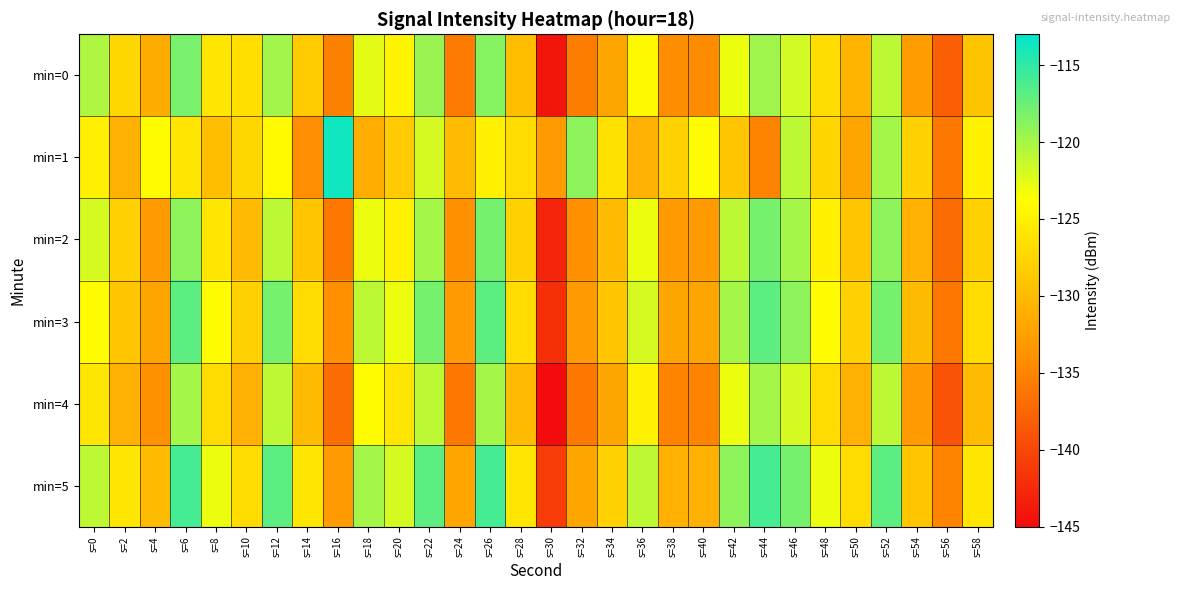

Reading right to left, list all the values displayed in this chart.

min=0: s=58=-129.1	s=56=-138.0	s=54=-132.7	s=52=-121.0	s=50=-130.6	s=48=-126.8	s=46=-121.8	s=44=-119.7	s=42=-123.0	s=40=-134.3	s=38=-134.1	s=36=-124.2	s=34=-131.9	s=32=-135.6	s=30=-144.3	s=28=-129.5	s=26=-118.7	s=24=-135.7	s=22=-119.5	s=20=-124.7	s=18=-122.6	s=16=-135.1	s=14=-128.5	s=12=-119.8	s=10=-126.7	s=8=-126.0	s=6=-118.0	s=4=-131.3	s=2=-127.4	s=0=-120.4
min=1: s=58=-125.0	s=56=-136.0	s=54=-128.0	s=52=-120.0	s=50=-132.0	s=48=-127.5	s=46=-121.0	s=44=-135.0	s=42=-129.0	s=40=-124.0	s=38=-128.0	s=36=-131.0	s=34=-126.5	s=32=-119.0	s=30=-133.0	s=28=-127.0	s=26=-125.0	s=24=-130.0	s=22=-122.0	s=20=-128.5	s=18=-131.1	s=16=-113.7	s=14=-134.0	s=12=-124.0	s=10=-127.3	s=8=-129.7	s=6=-126.0	s=4=-123.9	s=2=-131.0	s=0=-125.1
min=2: s=58=-128.0	s=56=-137.0	s=54=-131.0	s=52=-119.0	s=50=-129.0	s=48=-125.0	s=46=-120.0	s=44=-118.0	s=42=-121.0	s=40=-133.0	s=38=-133.0	s=36=-123.0	s=34=-130.0	s=32=-134.0	s=30=-143.0	s=28=-128.0	s=26=-118.0	s=24=-134.0	s=22=-120.0	s=20=-125.0	s=18=-123.0	s=16=-136.0	s=14=-129.0	s=12=-121.0	s=10=-130.0	s=8=-126.0	s=6=-119.0	s=4=-133.0	s=2=-128.0	s=0=-122.0
min=3: s=58=-127.0	s=56=-136.0	s=54=-130.0	s=52=-118.0	s=50=-128.0	s=48=-124.0	s=46=-119.0	s=44=-117.0	s=42=-120.0	s=40=-132.0	s=38=-132.0	s=36=-122.0	s=34=-129.0	s=32=-133.0	s=30=-142.0	s=28=-127.0	s=26=-117.0	s=24=-133.0	s=22=-118.0	s=20=-123.0	s=18=-121.0	s=16=-134.0	s=14=-127.0	s=12=-118.0	s=10=-128.0	s=8=-124.0	s=6=-117.0	s=4=-132.0	s=2=-129.0	s=0=-124.0
min=4: s=58=-130.0	s=56=-139.0	s=54=-133.0	s=52=-121.0	s=50=-131.0	s=48=-127.0	s=46=-122.0	s=44=-120.0	s=42=-123.0	s=40=-135.0	s=38=-135.0	s=36=-125.0	s=34=-132.0	s=32=-136.0	s=30=-145.0	s=28=-130.0	s=26=-120.0	s=24=-136.0	s=22=-121.0	s=20=-126.0	s=18=-124.0	s=16=-137.0	s=14=-130.0	s=12=-121.0	s=10=-131.0	s=8=-127.0	s=6=-120.0	s=4=-134.0	s=2=-131.0	s=0=-126.0
min=5: s=58=-126.0	s=56=-135.0	s=54=-129.0	s=52=-117.0	s=50=-127.0	s=48=-123.0	s=46=-118.0	s=44=-116.0	s=42=-119.0	s=40=-131.0	s=38=-131.0	s=36=-121.0	s=34=-128.0	s=32=-132.0	s=30=-141.0	s=28=-126.0	s=26=-116.0	s=24=-132.0	s=22=-117.0	s=20=-122.0	s=18=-120.0	s=16=-133.0	s=14=-126.0	s=12=-117.0	s=10=-127.0	s=8=-123.0	s=6=-116.0	s=4=-130.0	s=2=-126.0	s=0=-121.0